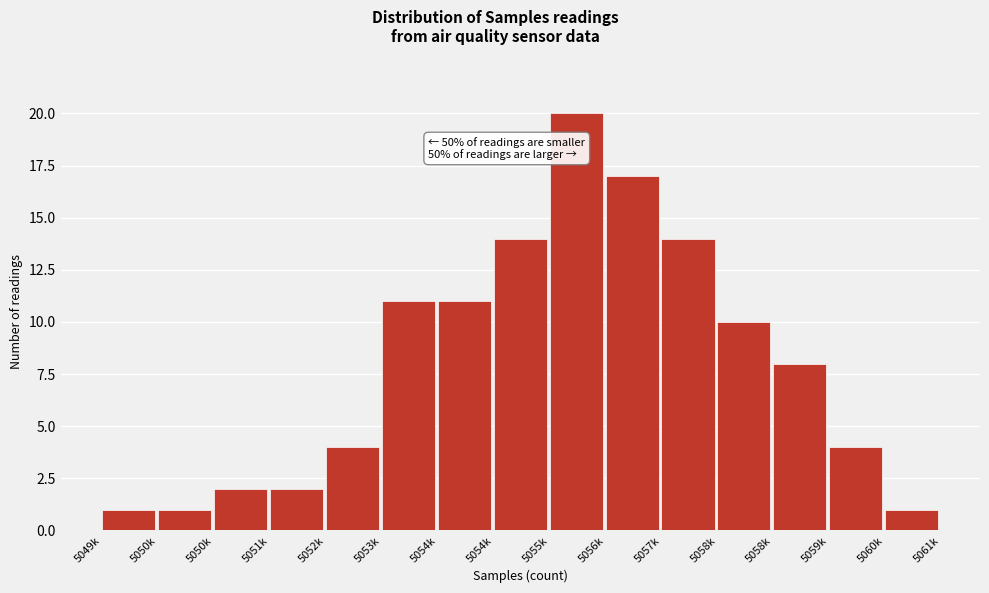

Does the chart contain any negative values?

No